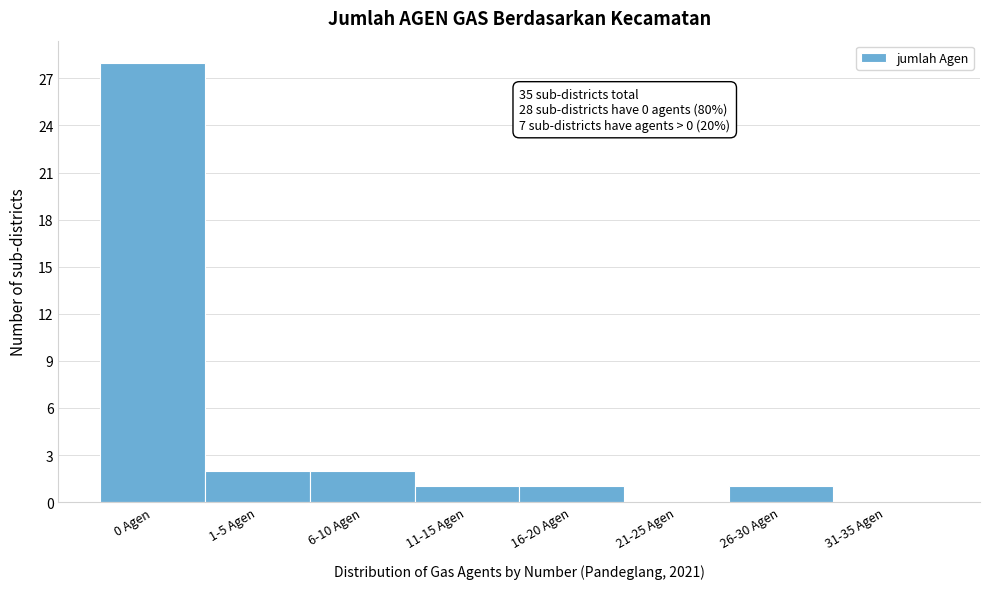

Reading left to right, transcribe all the data shown in this chart.

0 Agen=28	1-5 Agen=2	6-10 Agen=2	11-15 Agen=1	16-20 Agen=1	21-25 Agen=0	26-30 Agen=1	31-35 Agen=0